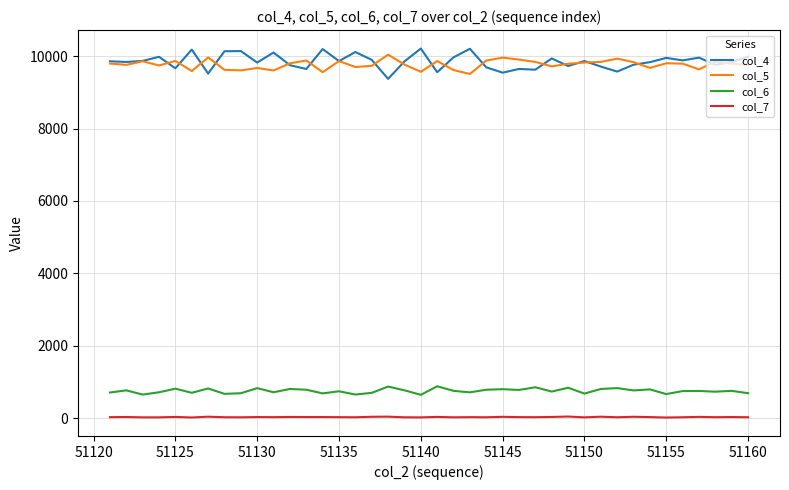

Which series has the widest spread of values?

col_4